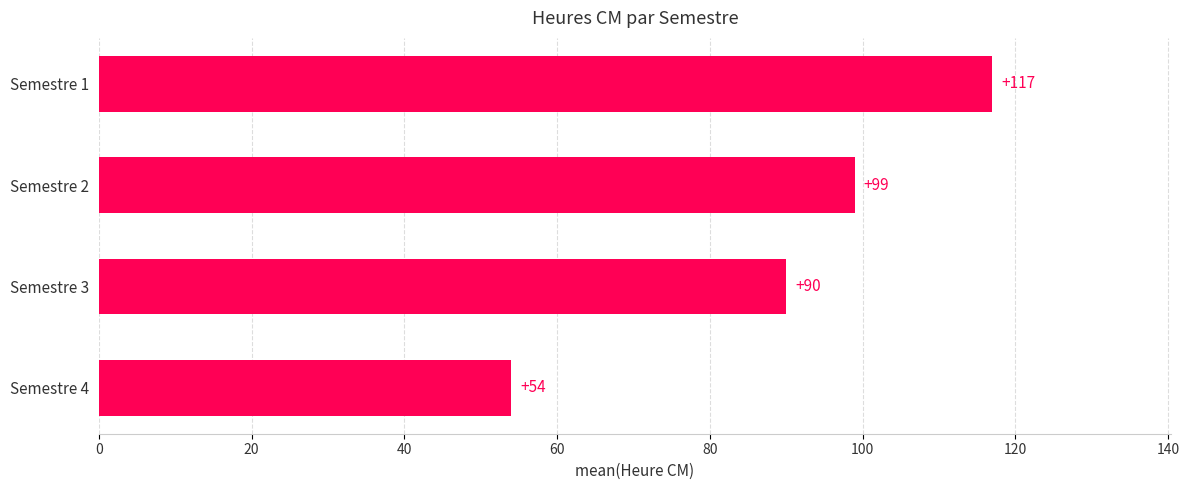

Is it true that the value at Semestre 2 is 99?

True